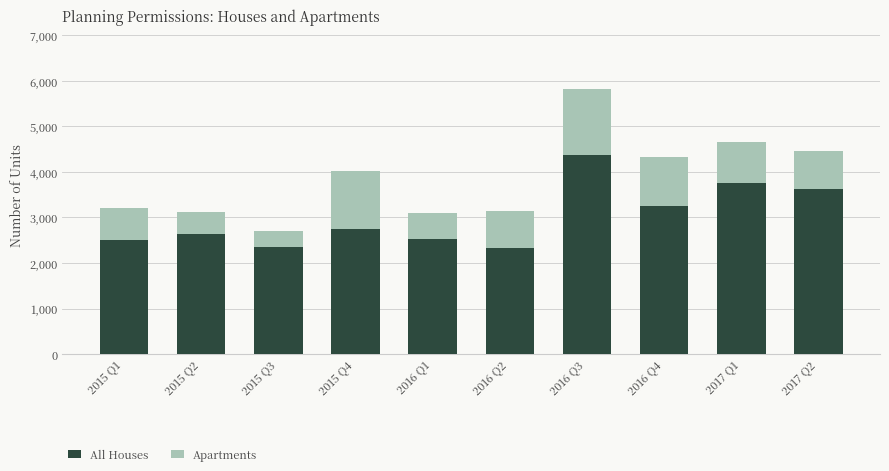

What is the minimum value for All Houses?

2340